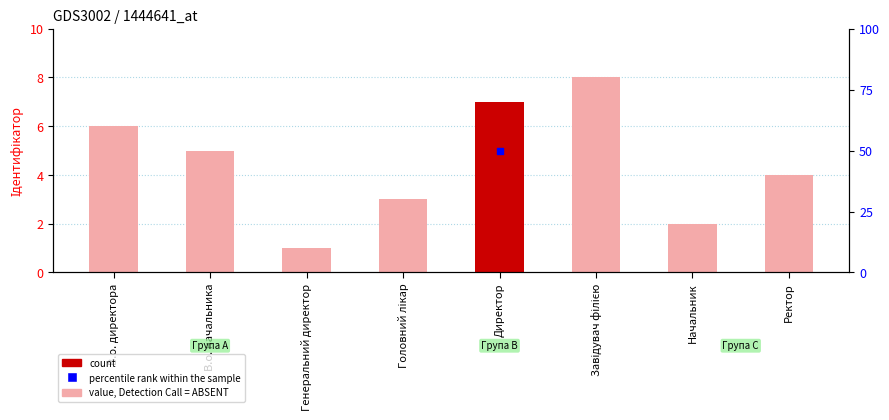

Between Завідувач філією and Ректор, which is larger?

Завідувач філією